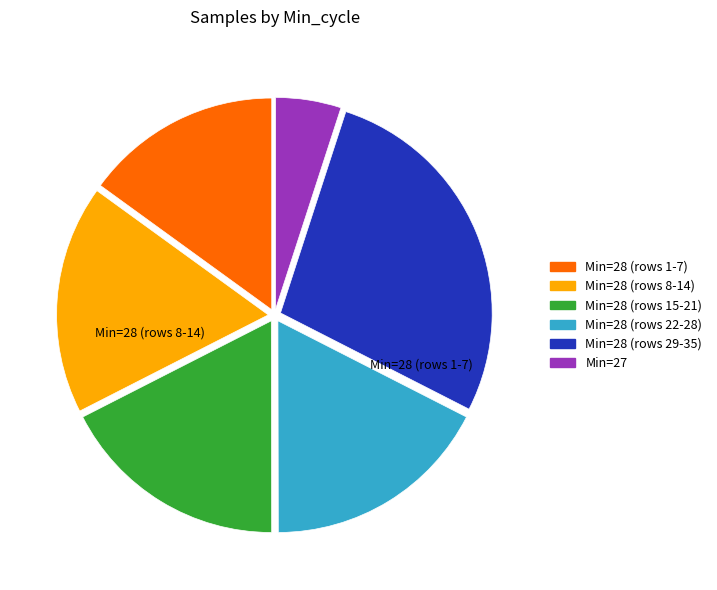

Count the number of slices in the pie.

6